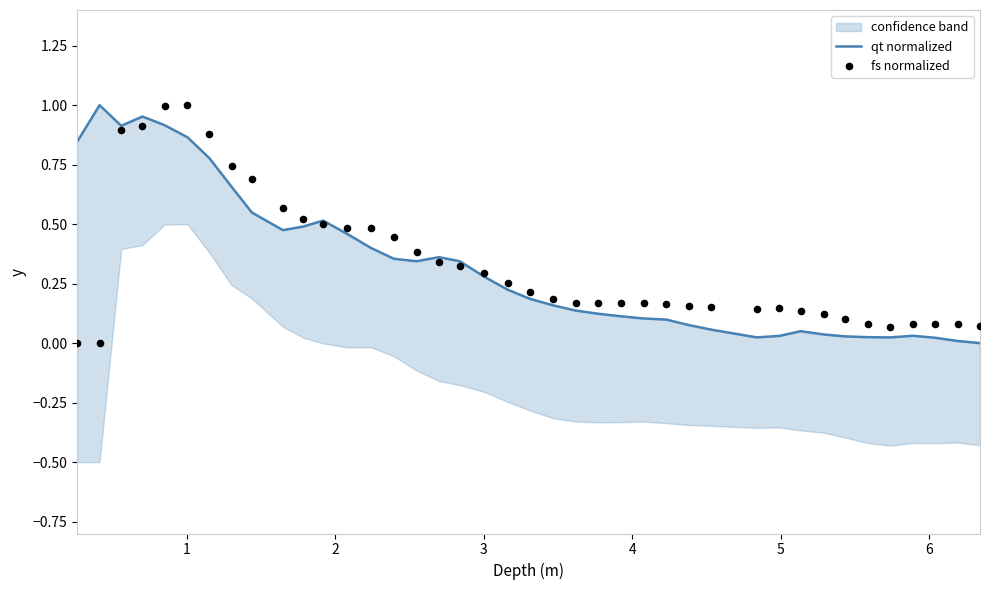

Which series reaches the maximum Y coordinate?

qt normalized